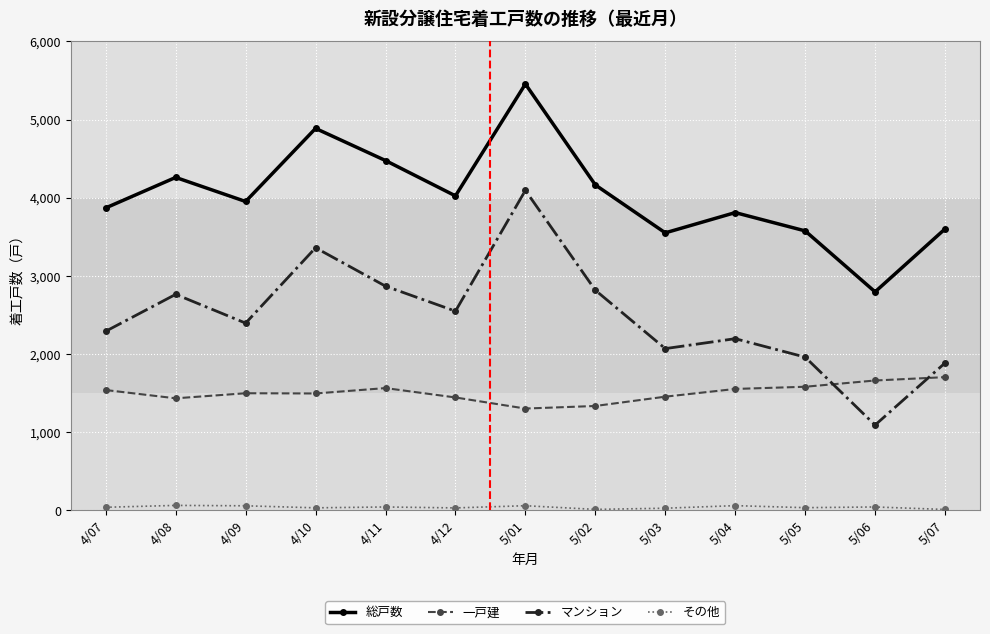

What is the average value of the 総戸数 series?

4031